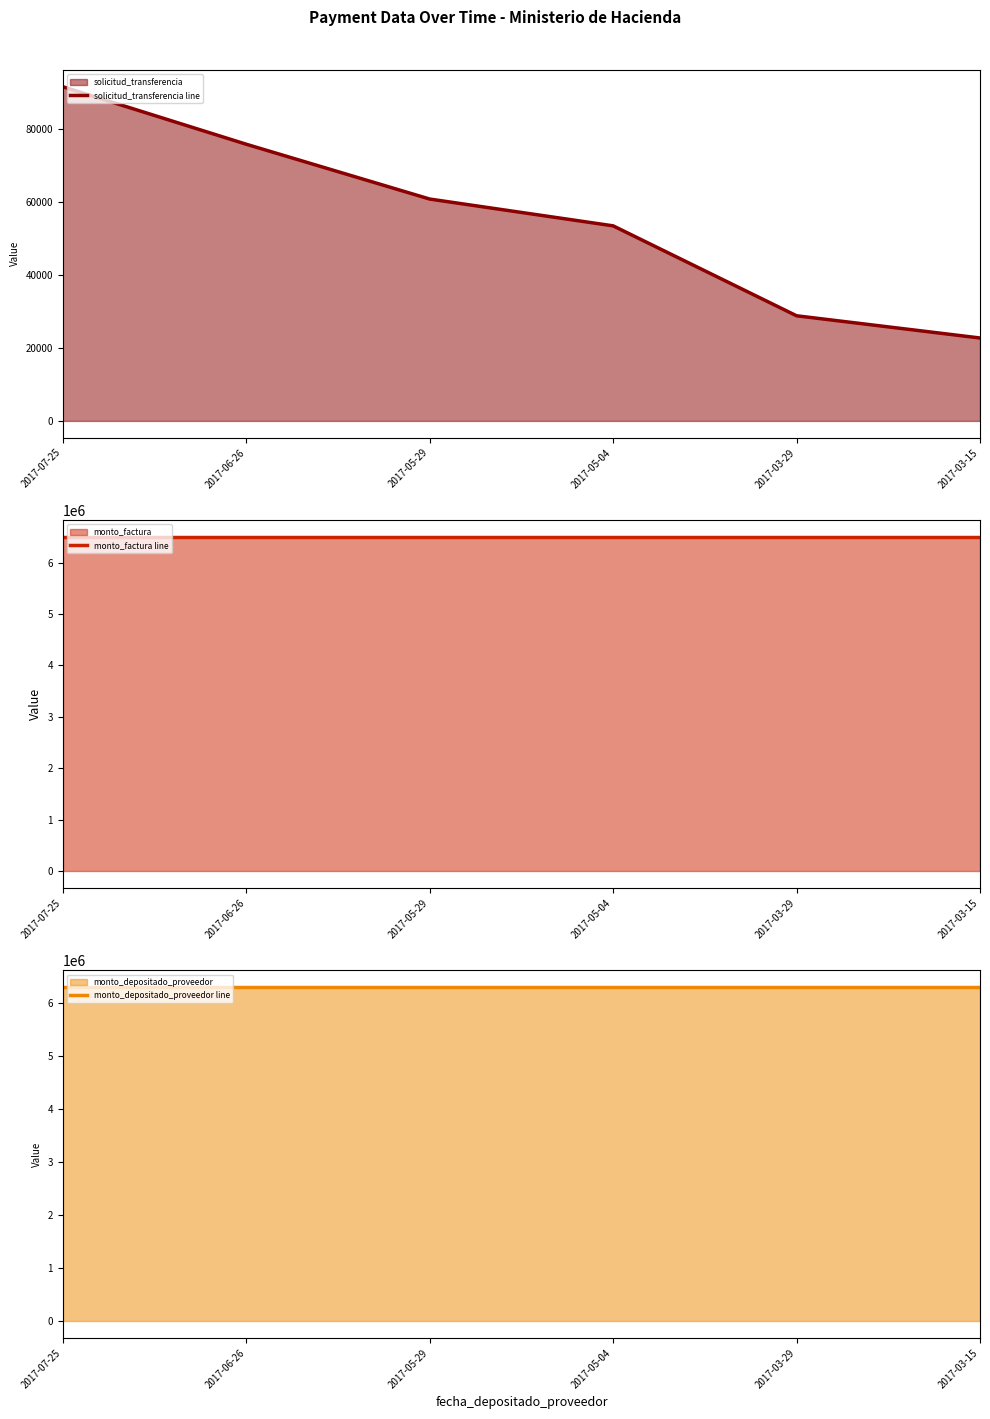

Count the number of data series in this chart.

3